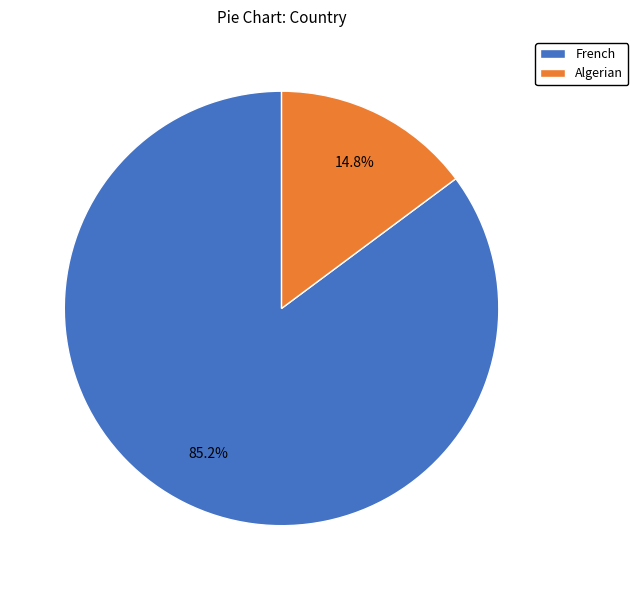

Which slice represents more than half of the pie?

French